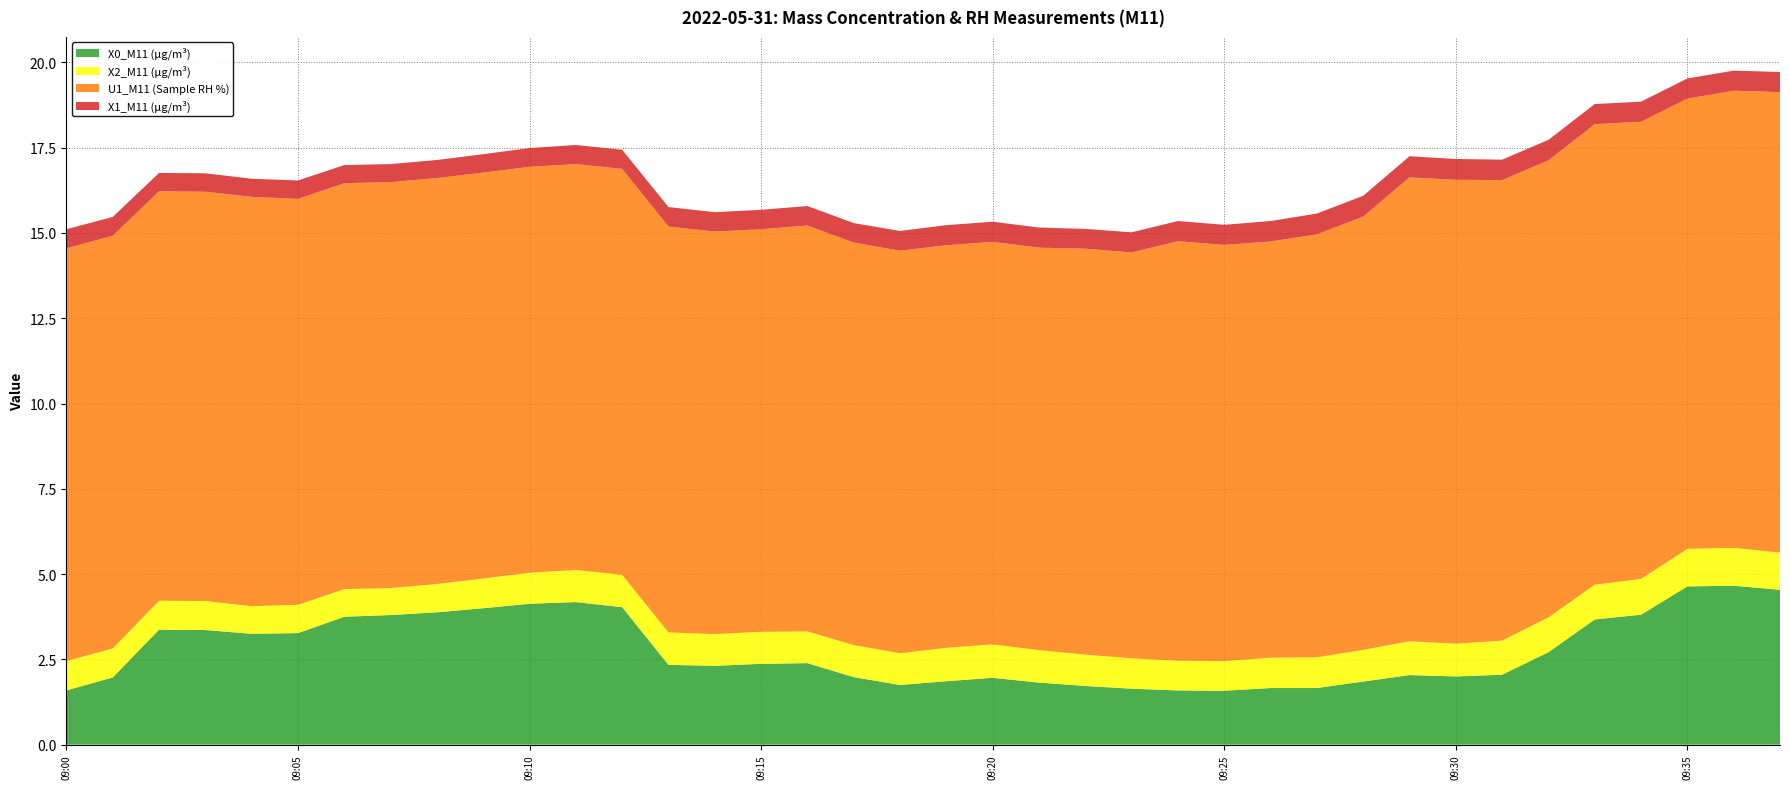

Reading left to right, list all the values displayed in this chart.

X0_M11 (μg/m³): 1.6	2.0	3.4	3.4	3.2	3.3	3.8	3.8	3.9	4.0	4.1	4.2	4.0	2.3	2.3	2.4	2.4	2.0	1.8	1.9	2.0	1.8	1.7	1.6	1.6	1.6	1.7	1.7	1.9	2.0	2.0	2.0	2.7	3.7	3.8	4.6	4.7	4.5
X2_M11 (μg/m³): 0.9	0.8	0.8	0.8	0.8	0.8	0.8	0.8	0.8	0.9	0.9	0.9	0.9	0.9	0.9	0.9	0.9	0.9	0.9	1.0	1.0	0.9	0.9	0.9	0.9	0.9	0.9	0.9	0.9	1.0	1.0	1.0	1.0	1.0	1.1	1.1	1.1	1.1
U1_M11 (Sample RH %): 12.1	12.1	12.0	12.0	12.0	11.9	11.9	11.9	11.9	11.9	11.9	11.9	11.9	11.9	11.8	11.8	11.9	11.8	11.8	11.8	11.8	11.8	11.9	11.9	12.3	12.2	12.2	12.4	12.7	13.6	13.6	13.5	13.4	13.5	13.4	13.2	13.4	13.5
X1_M11 (μg/m³): 0.6	0.6	0.5	0.5	0.5	0.5	0.5	0.5	0.5	0.5	0.6	0.6	0.6	0.6	0.6	0.6	0.6	0.6	0.6	0.6	0.6	0.6	0.6	0.6	0.6	0.6	0.6	0.6	0.6	0.6	0.6	0.6	0.6	0.6	0.6	0.6	0.6	0.6